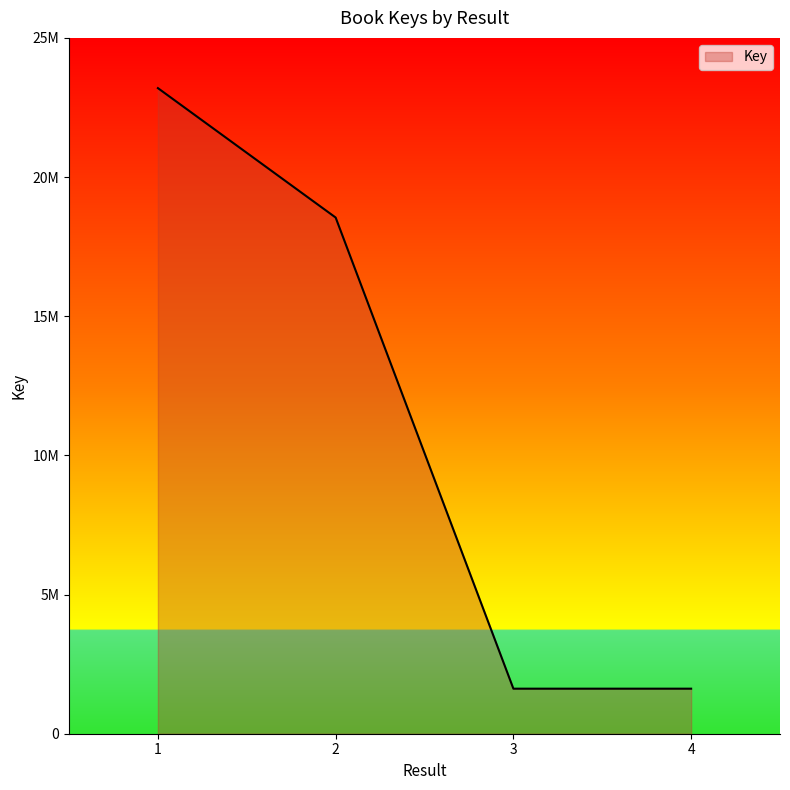

What is the greatest value displayed?

23195135